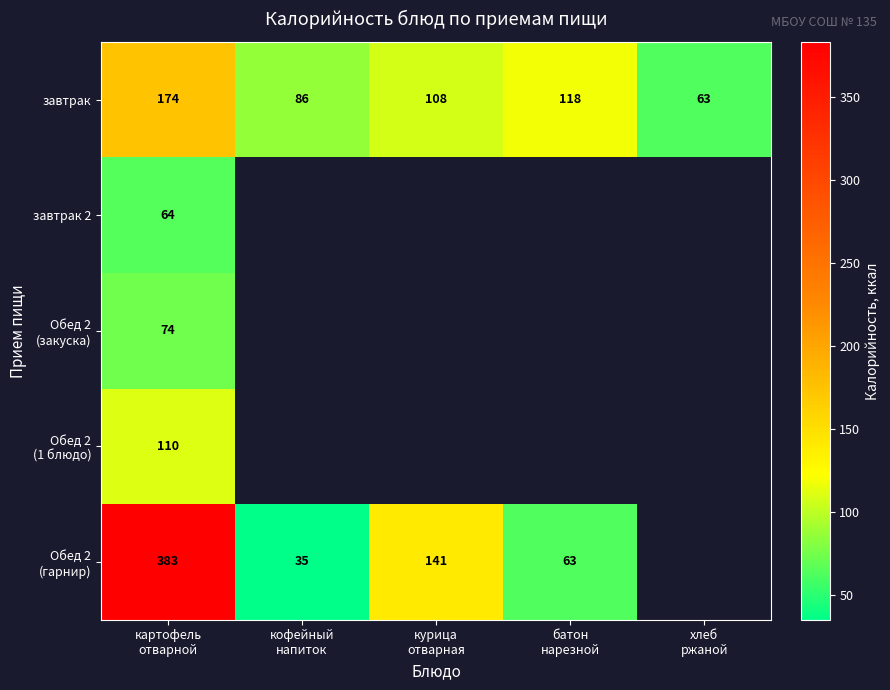

What is the difference between the second highest and second lowest values in the завтрак series?

32